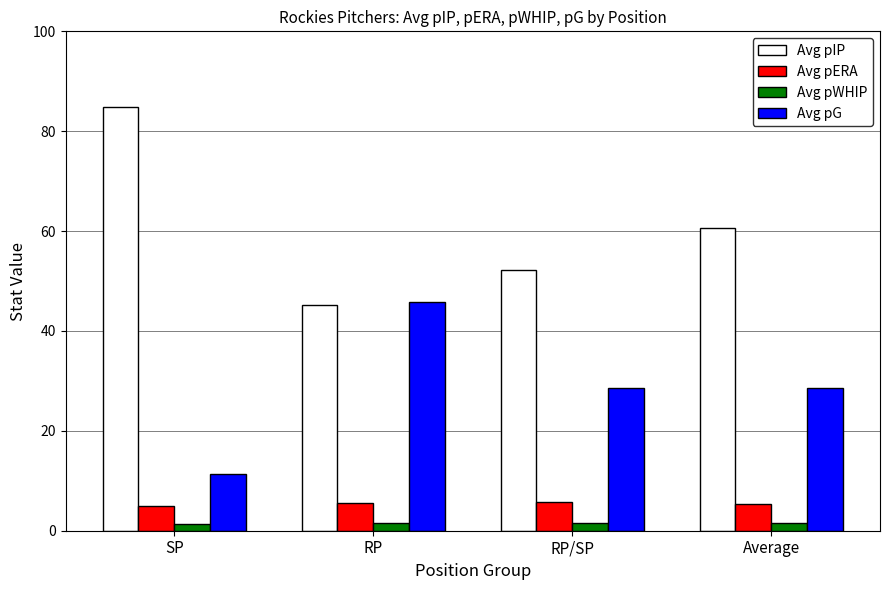

Which category has the highest value across all series?

SP